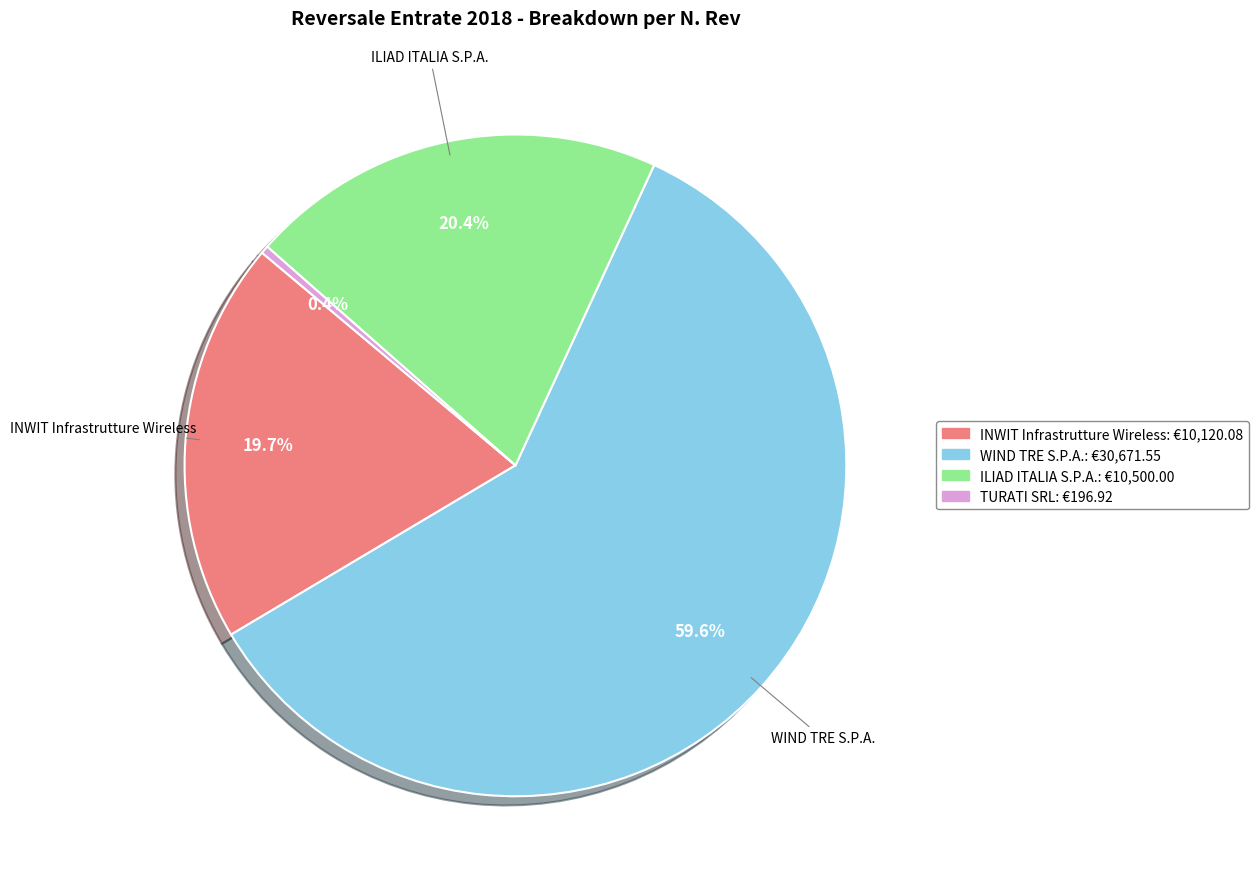

Is there any slice that represents more than half of the pie?

Yes